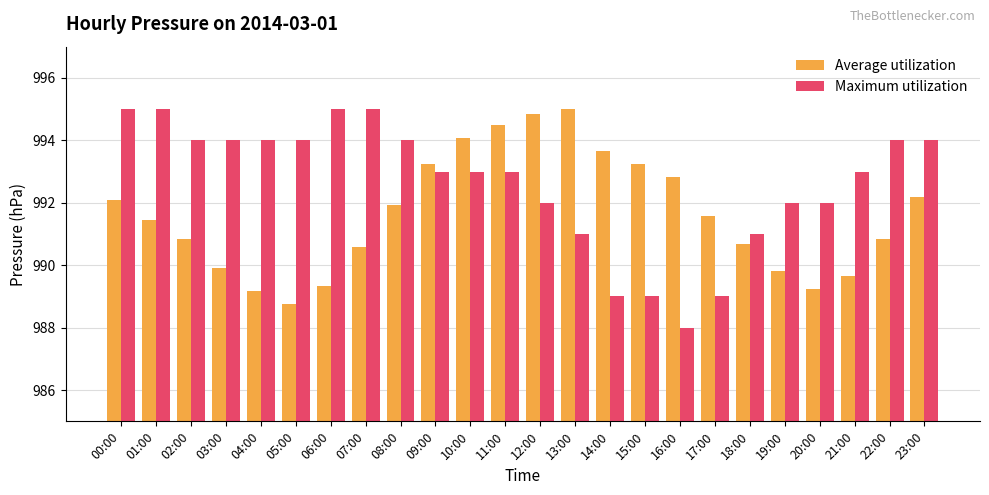

What is the maximum value shown in the chart?

995.0